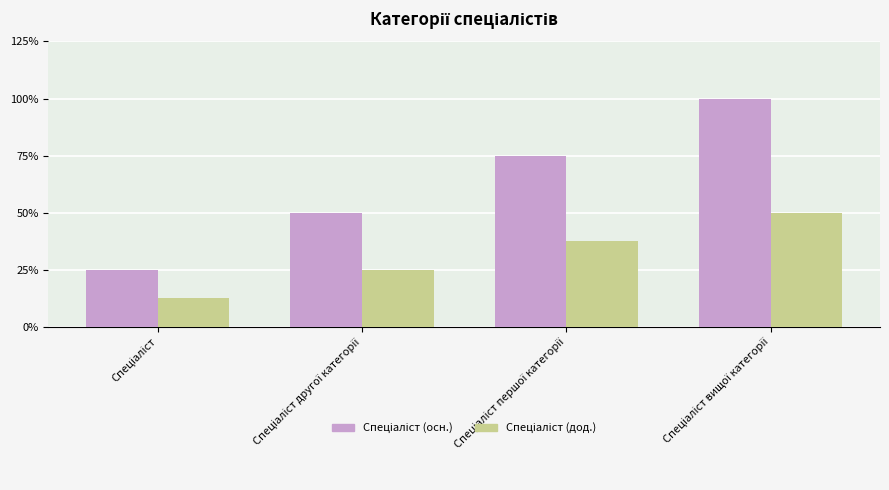

Between Спеціаліст другої категорії and Спеціаліст першої категорії, which series saw the biggest shift?

Спеціаліст (осн.)